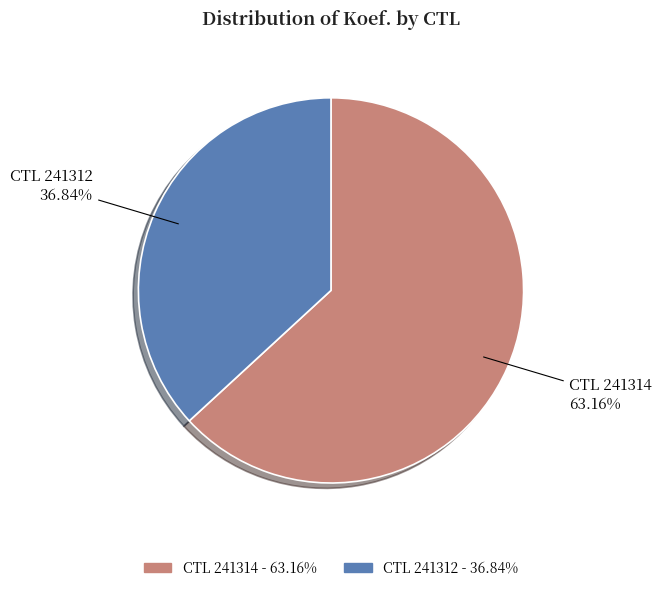

How many segments does this pie chart have?

2